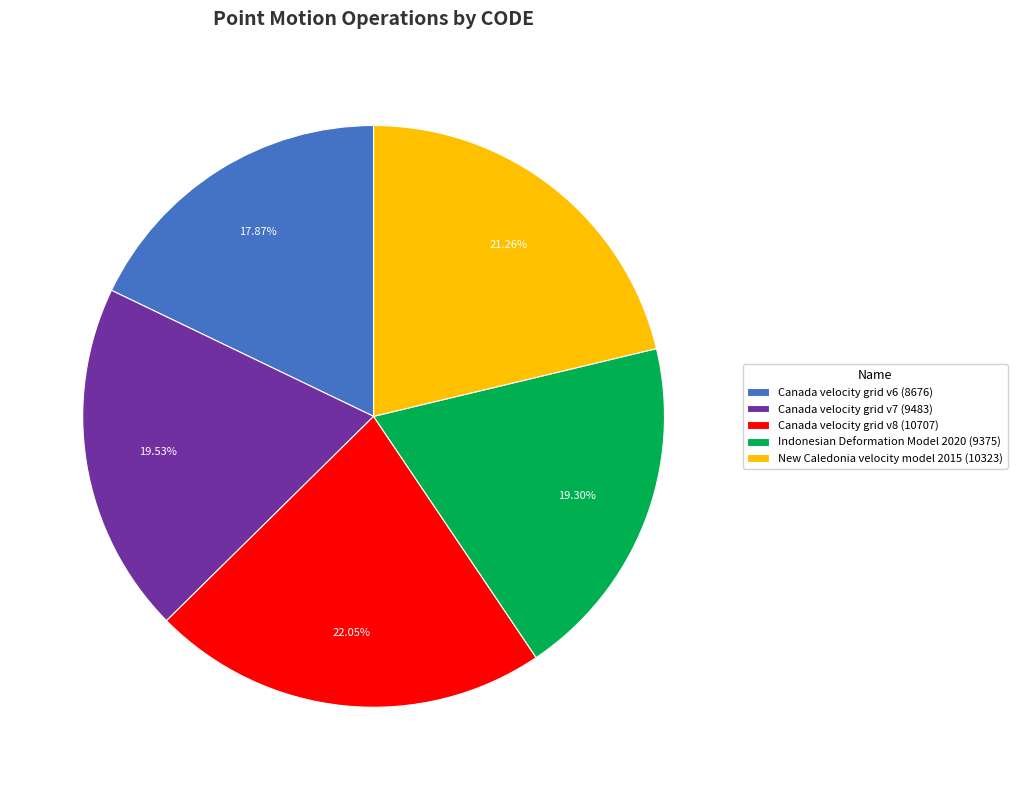

What percentage is the New Caledonia velocity model 2015 slice, to the nearest percent?

21%